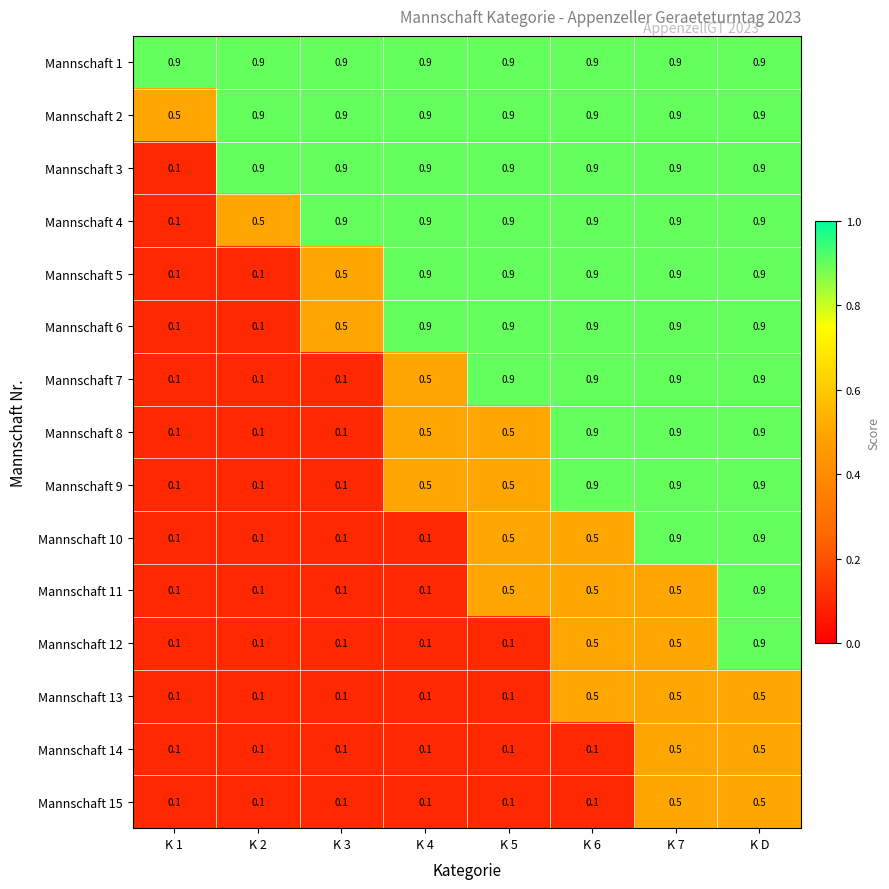

How many Mannschaft 12 values are between 0 and 1?

8